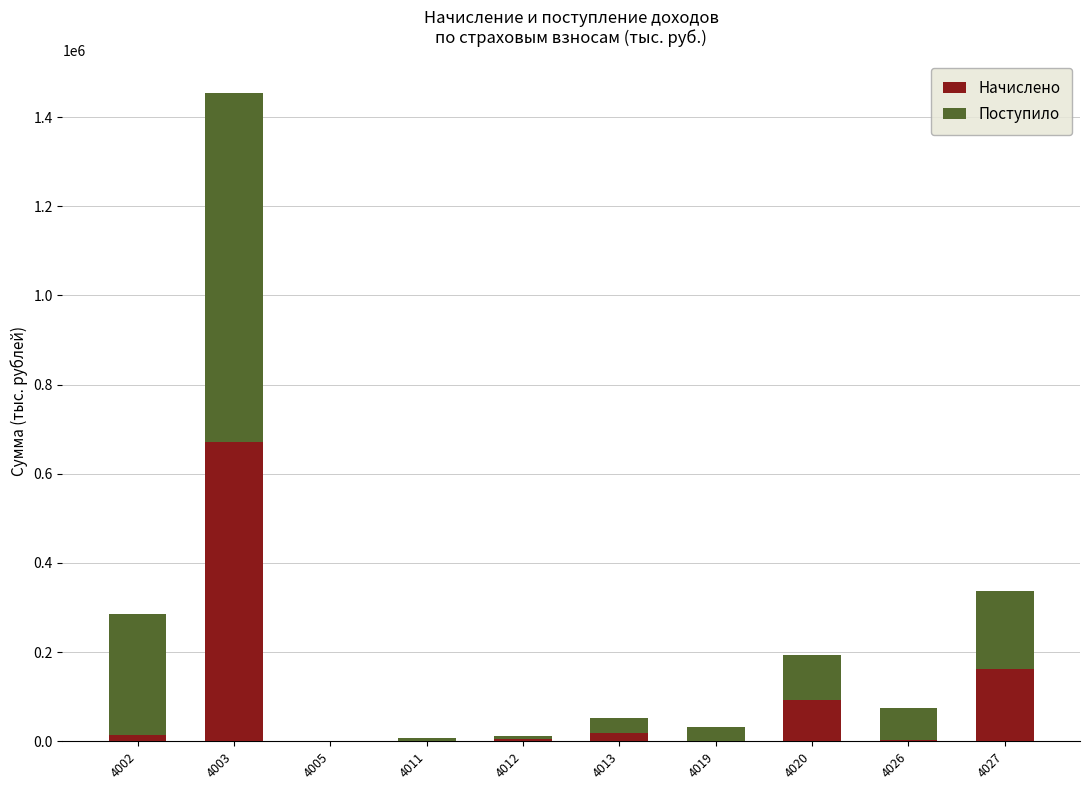

What is the maximum value for Начислено?

671863